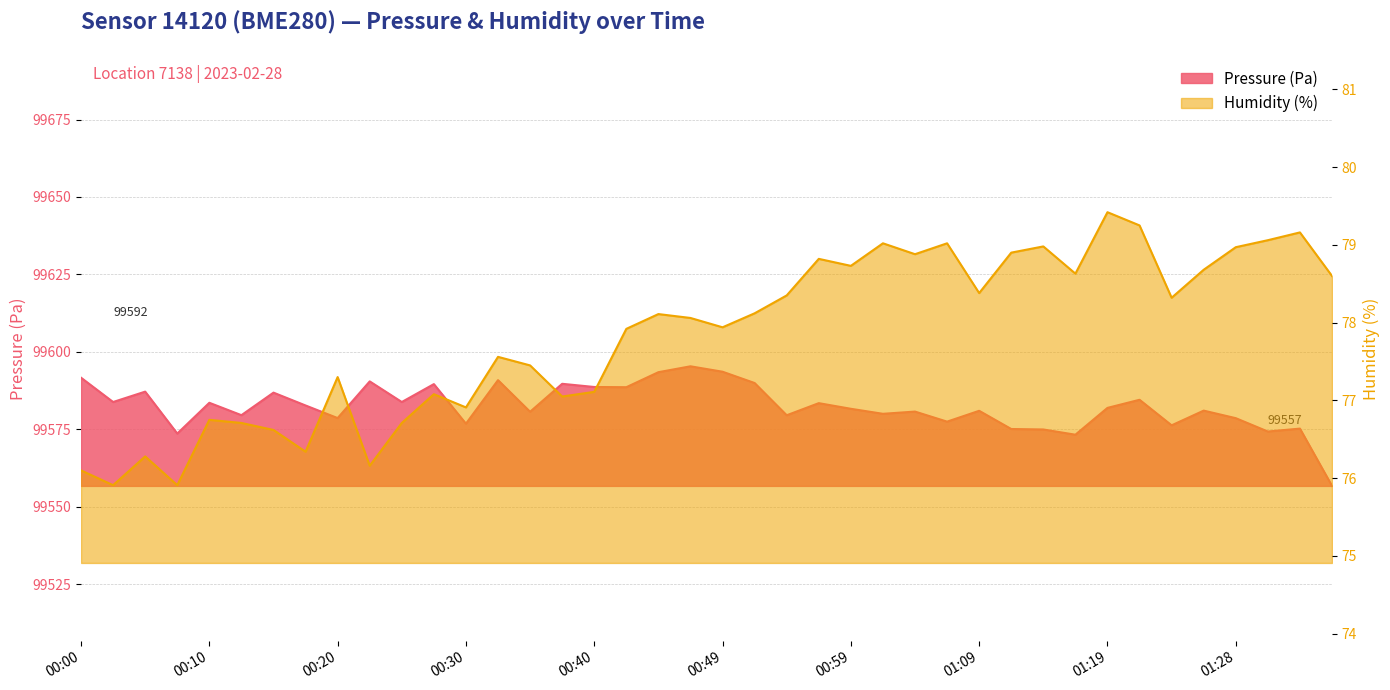

The pressure series shows 99578.6 at 01:28. True or false?

True